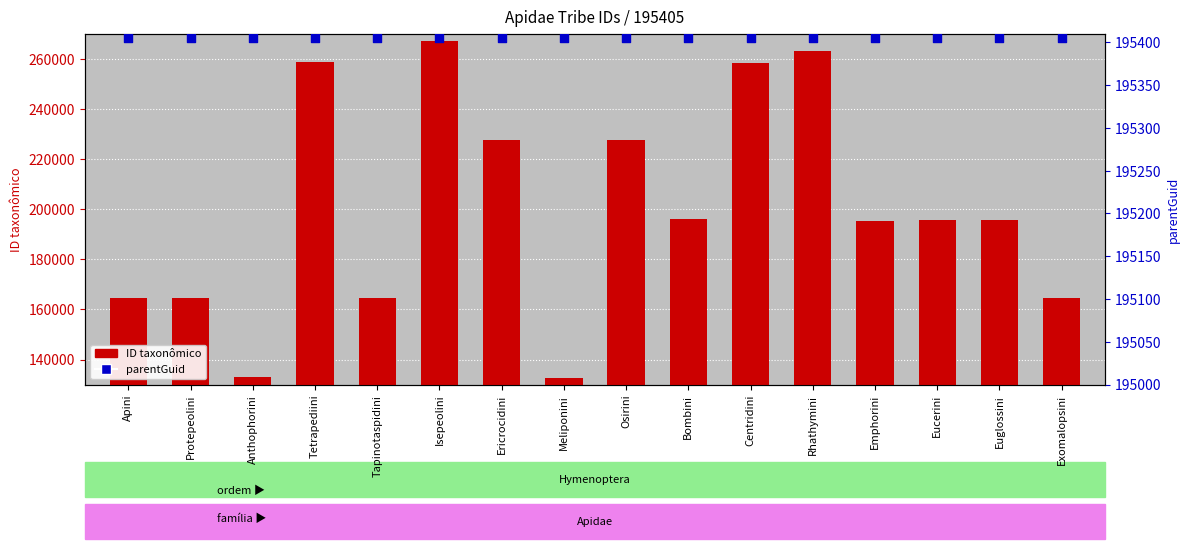

What are all the series names shown in the legend?

ID taxonômico, parentGuid